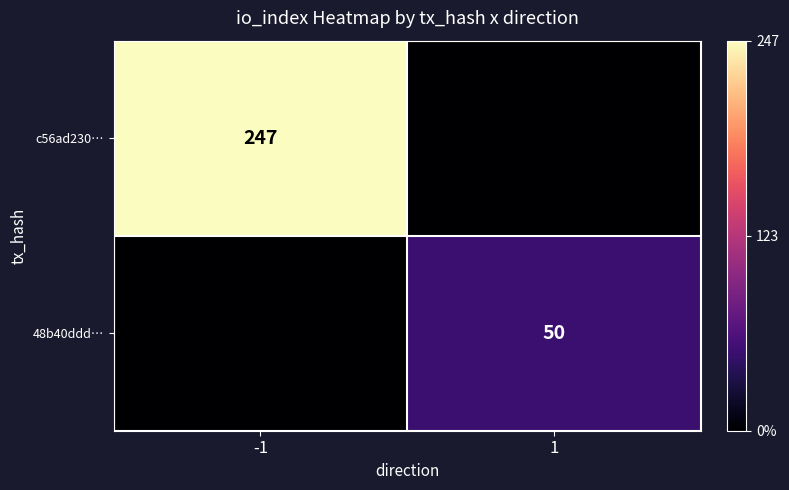

The value of 48b40ddd… at 1 is 85. True or false?

False